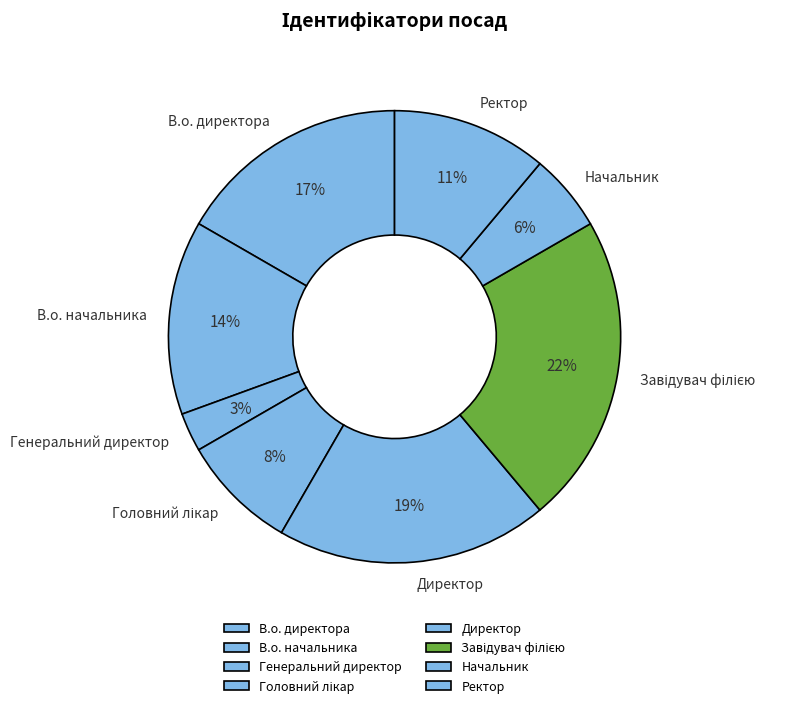

Is it true that В.о. начальника is 2% of the pie?

False